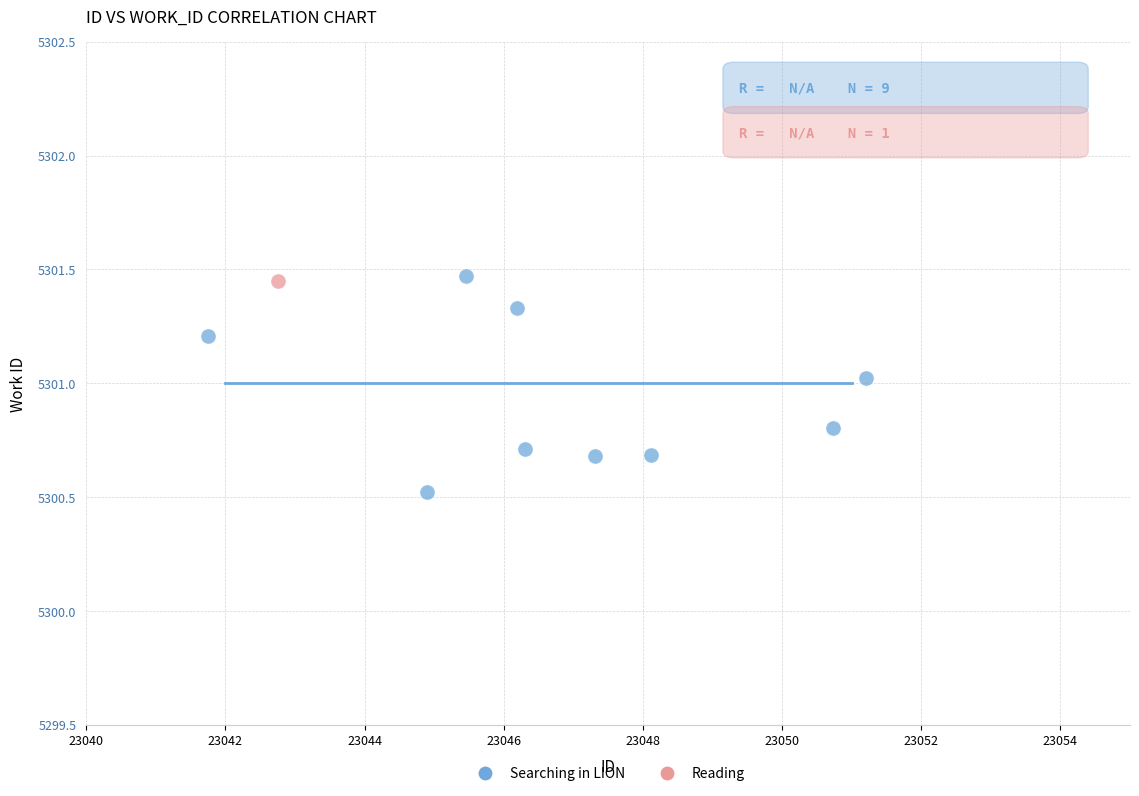

What are all the series names shown in the legend?

Searching in LION, Reading